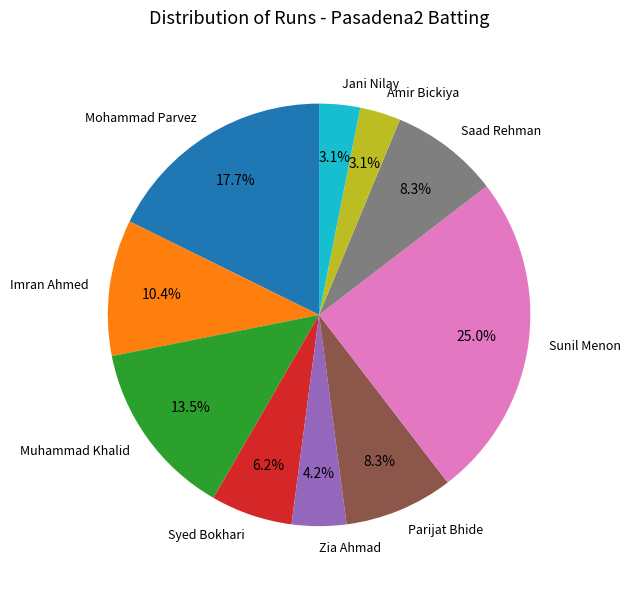

Is there a majority slice in this chart?

No